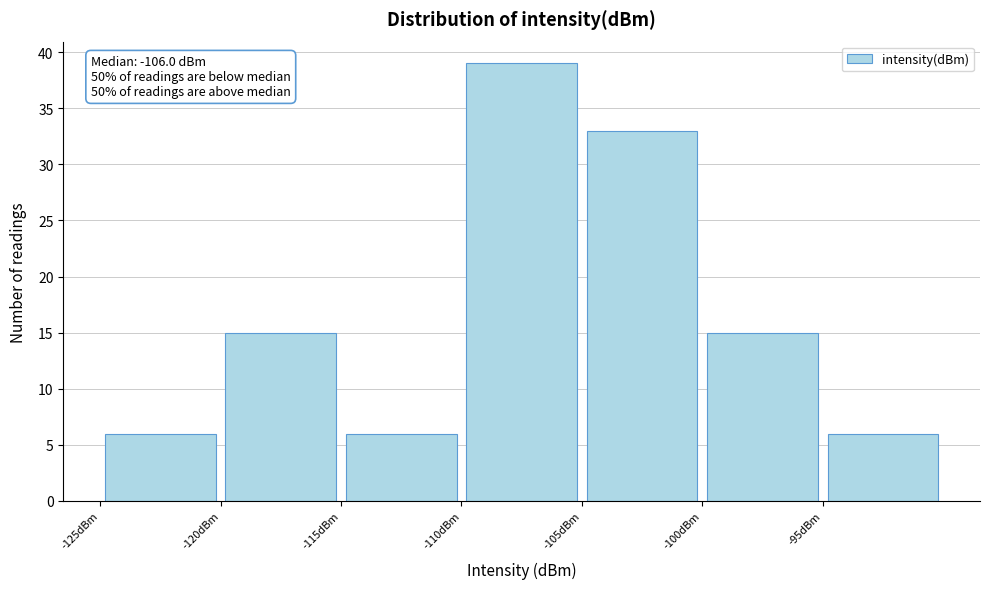

Which range on the x-axis has the tallest bar?

-110 to -105